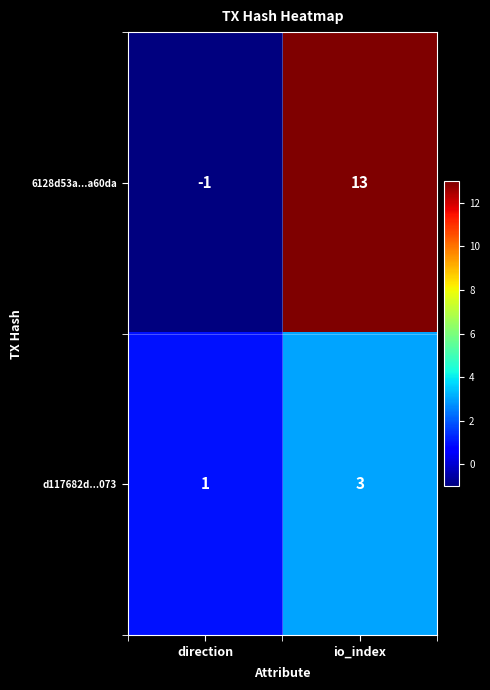

Which series has the largest total across all categories?

6128d53a...a60da